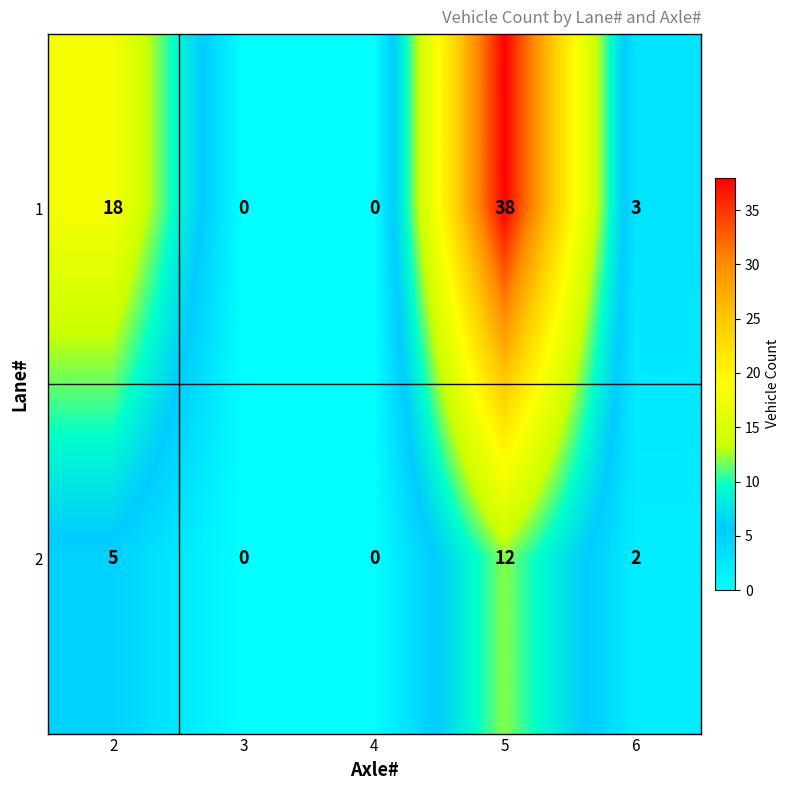

Which series changed the most between 3 and 6?

1